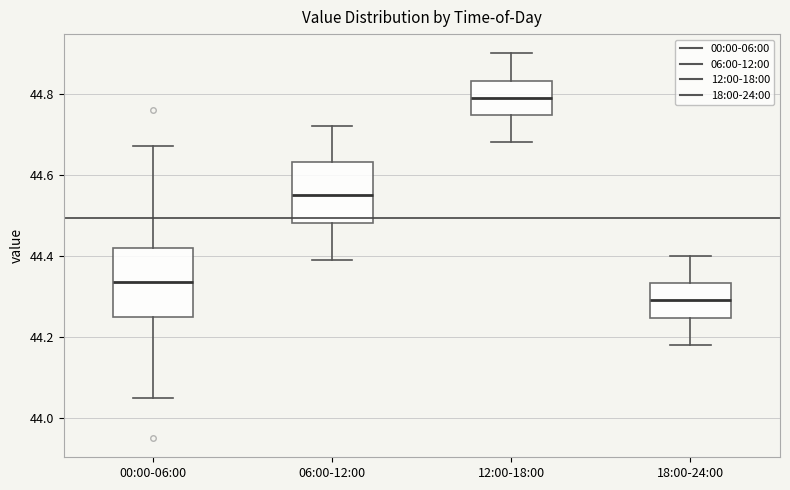

Reading left to right, transcribe this box plot: for each box, give where its median line is, the range the box spans, and where its two whiskers end, as read against the y-axis. The values are not printed on the chart, so give them approximately, as read against the axis.

00:00-06:00: median 44.34, box 44.26 to 44.42, whiskers 44.06 to 44.68
06:00-12:00: median 44.56, box 44.48 to 44.64, whiskers 44.40 to 44.72
12:00-18:00: median 44.80, box 44.74 to 44.84, whiskers 44.68 to 44.90
18:00-24:00: median 44.30, box 44.24 to 44.34, whiskers 44.18 to 44.40